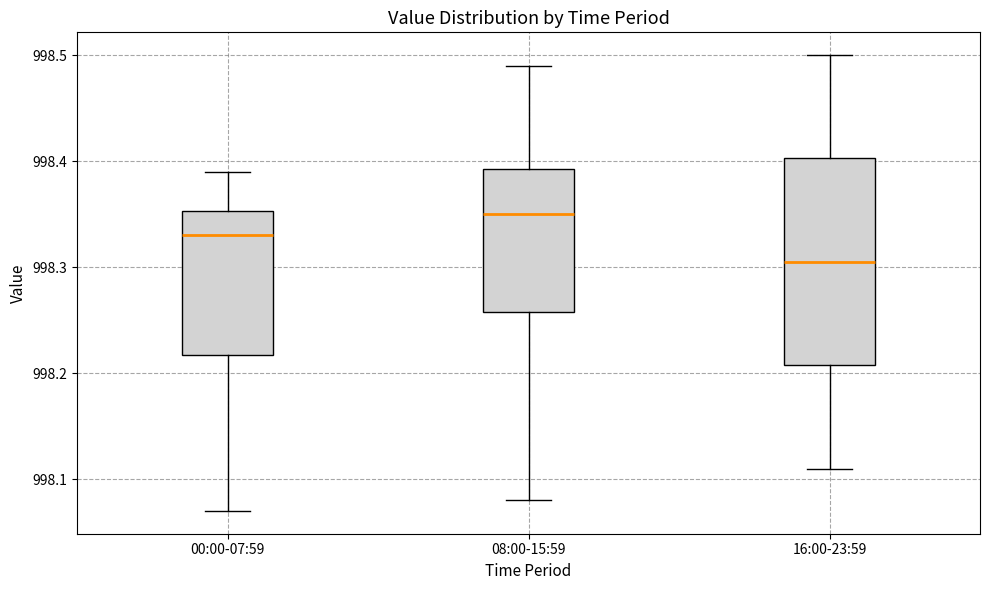

Which box has the highest median line?

08:00-15:59